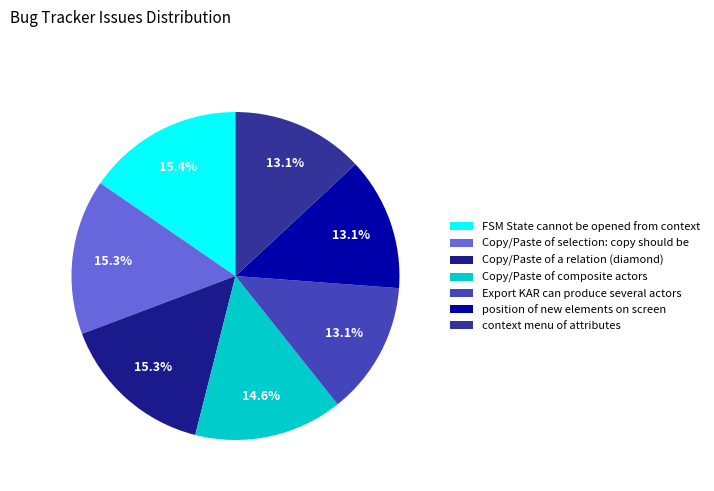

True or false: Copy/Paste of composite actors accounts for 15% of the total.

True